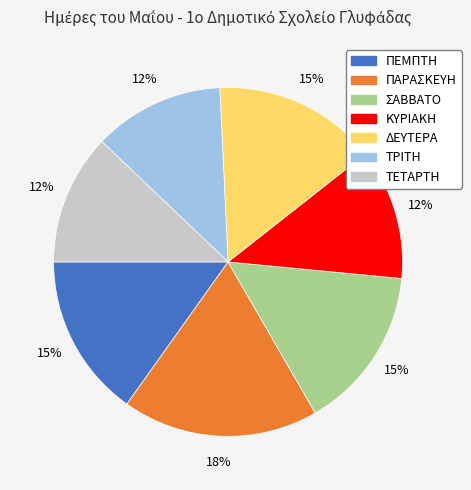

Approximately how many times larger is the value at ΔΕΥΤΕΡΑ compared to ΠΑΡΑΣΚΕΥΗ?

0.8